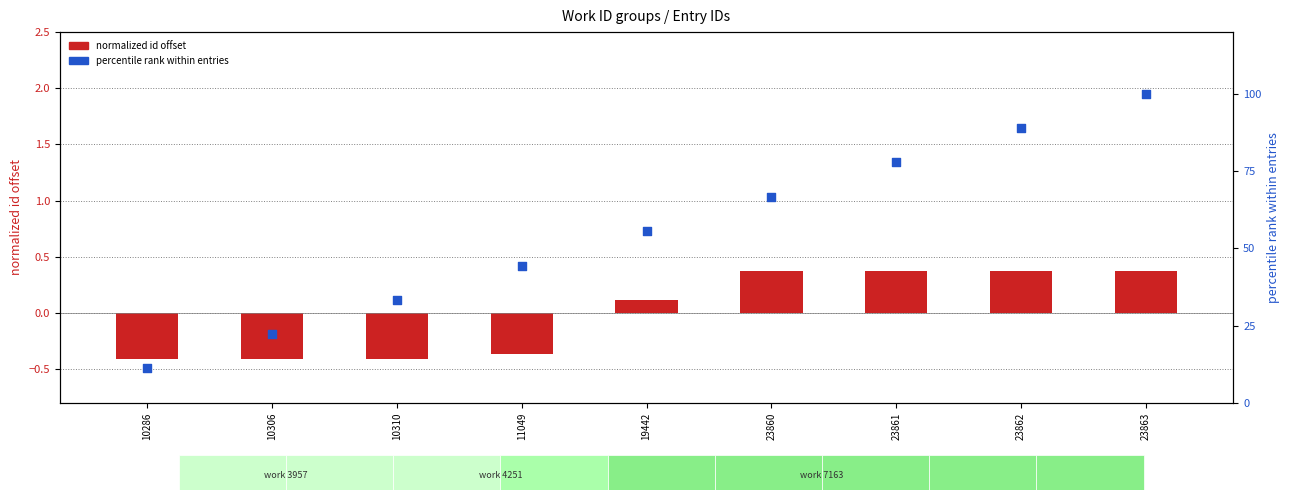

What are all the series names shown in the legend?

normalized id offset, percentile rank within entries